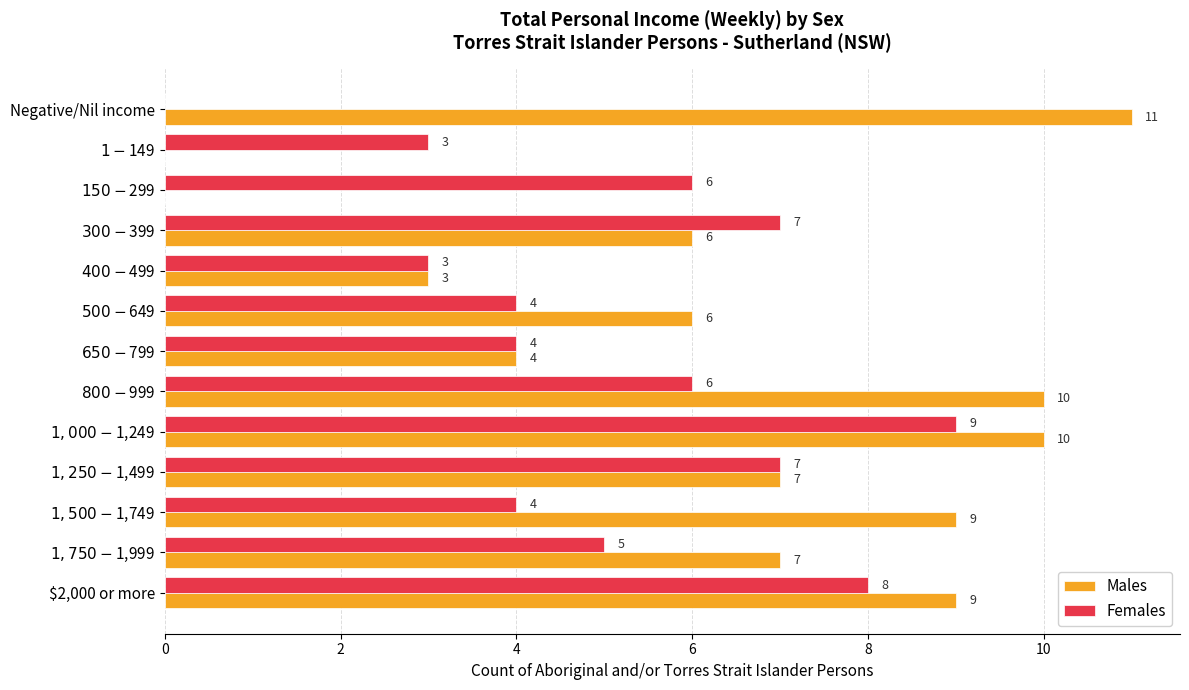

What is the maximum value shown in the chart?

11